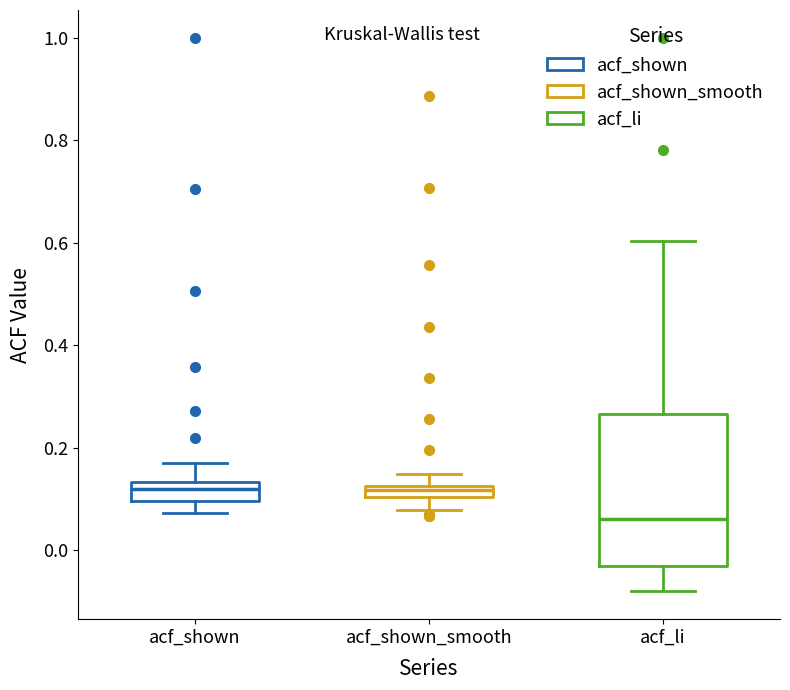

Which box is the tallest, from its lower edge to its upper edge?

acf_li